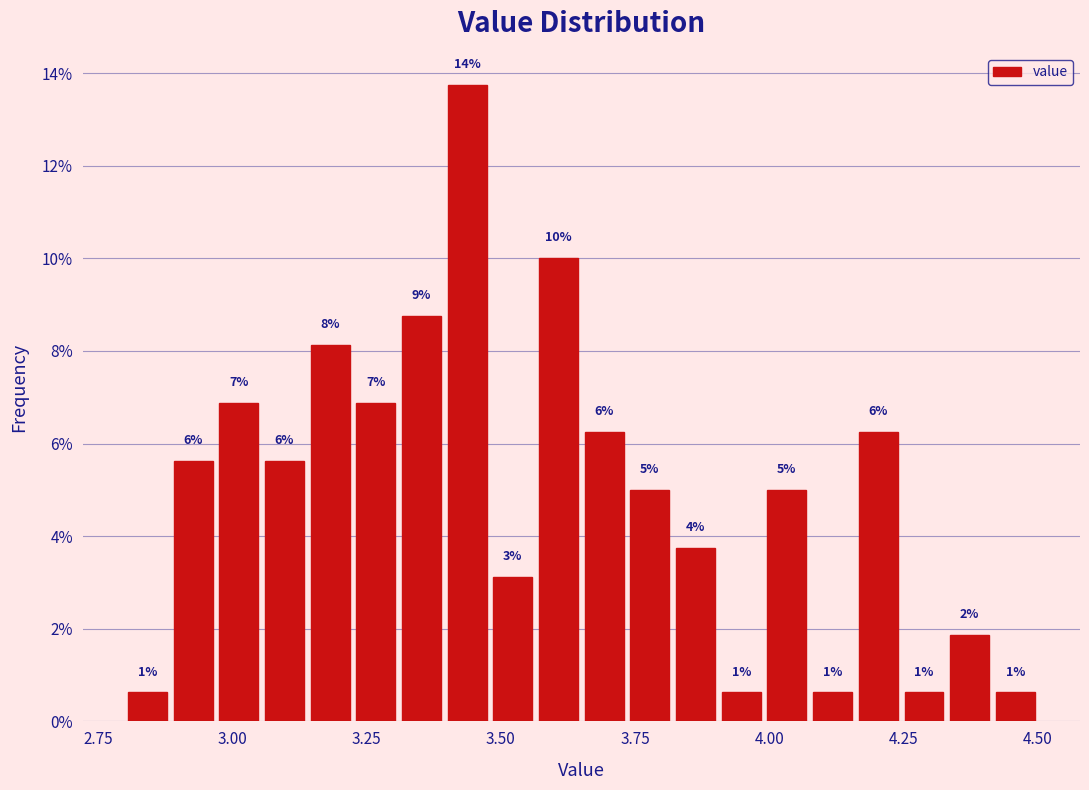

Around what value on the x-axis is the tallest bar? Give the approximate position of its centre, as read against the axis.

3.45